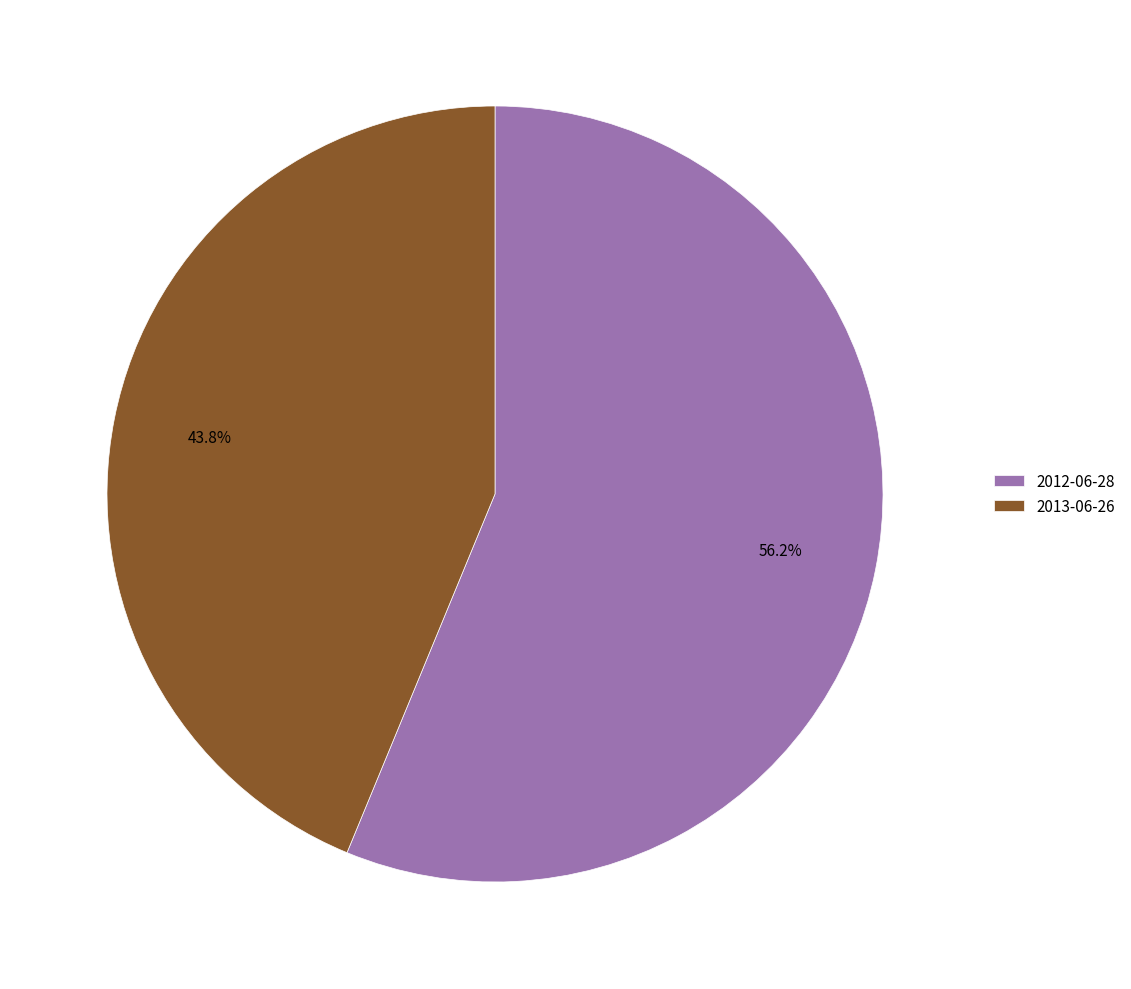

Does 2012-06-28 represent more than half of the total?

Yes